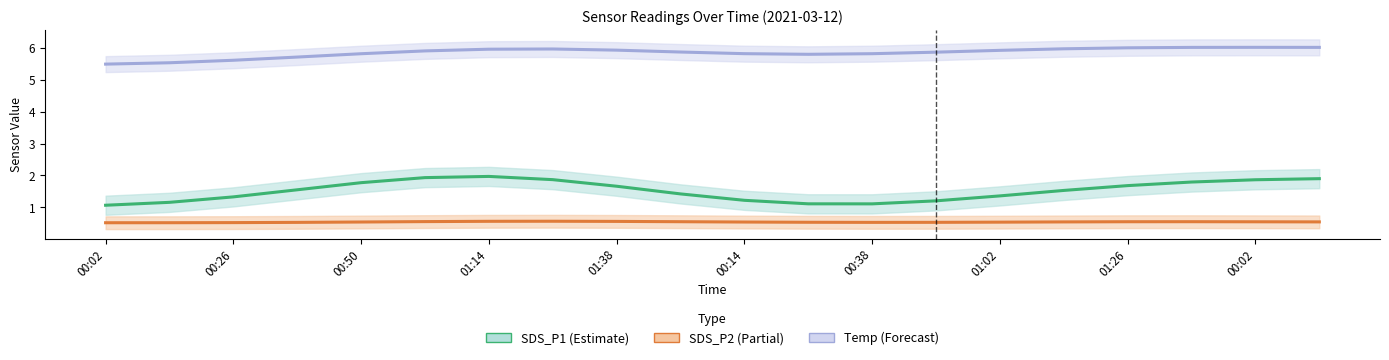

Which series has the largest range (max minus min)?

SDS_P1 (Estimate)